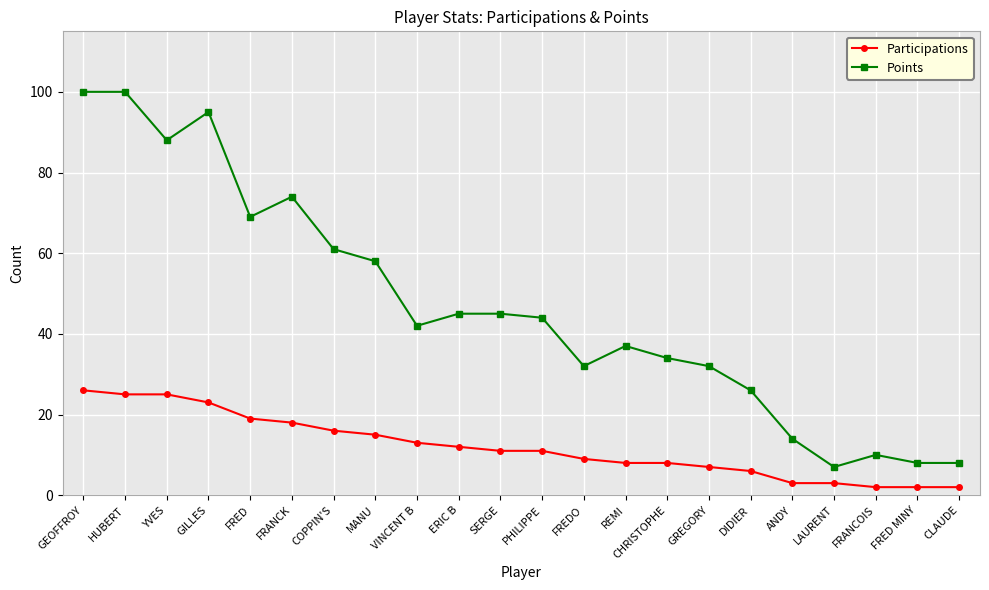

True or false: Participations and Points cross at least once.

False